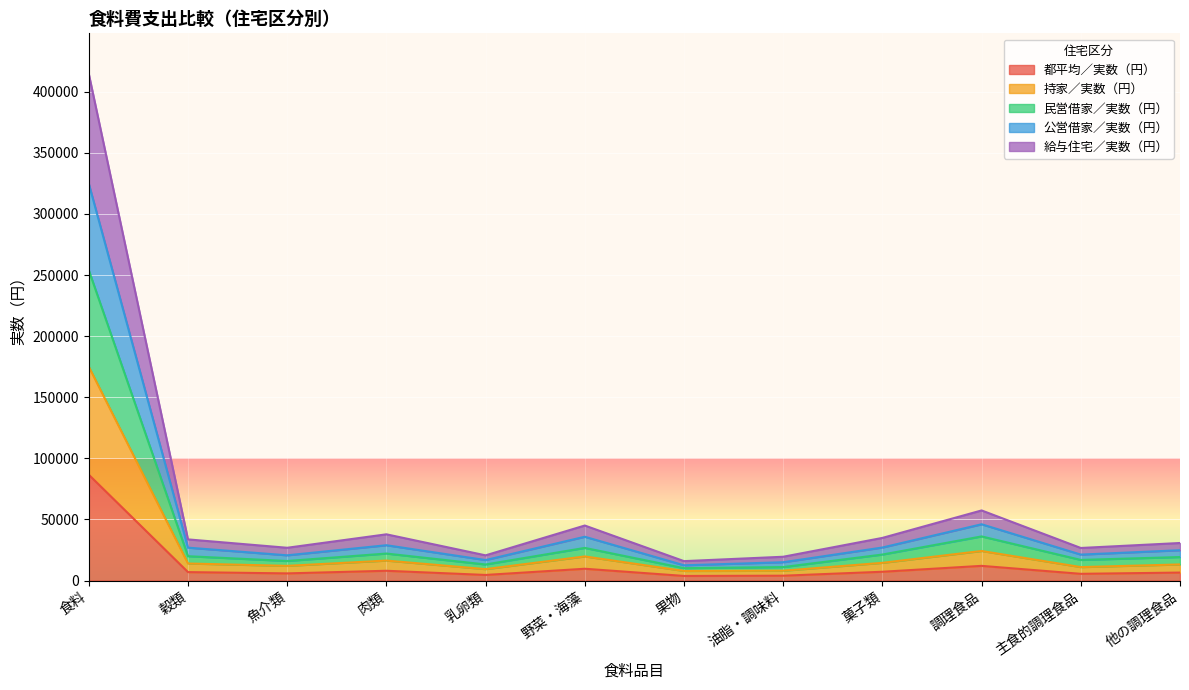

Between 魚介類 and 調理食品, which series saw the biggest shift?

給与住宅／実数（円）